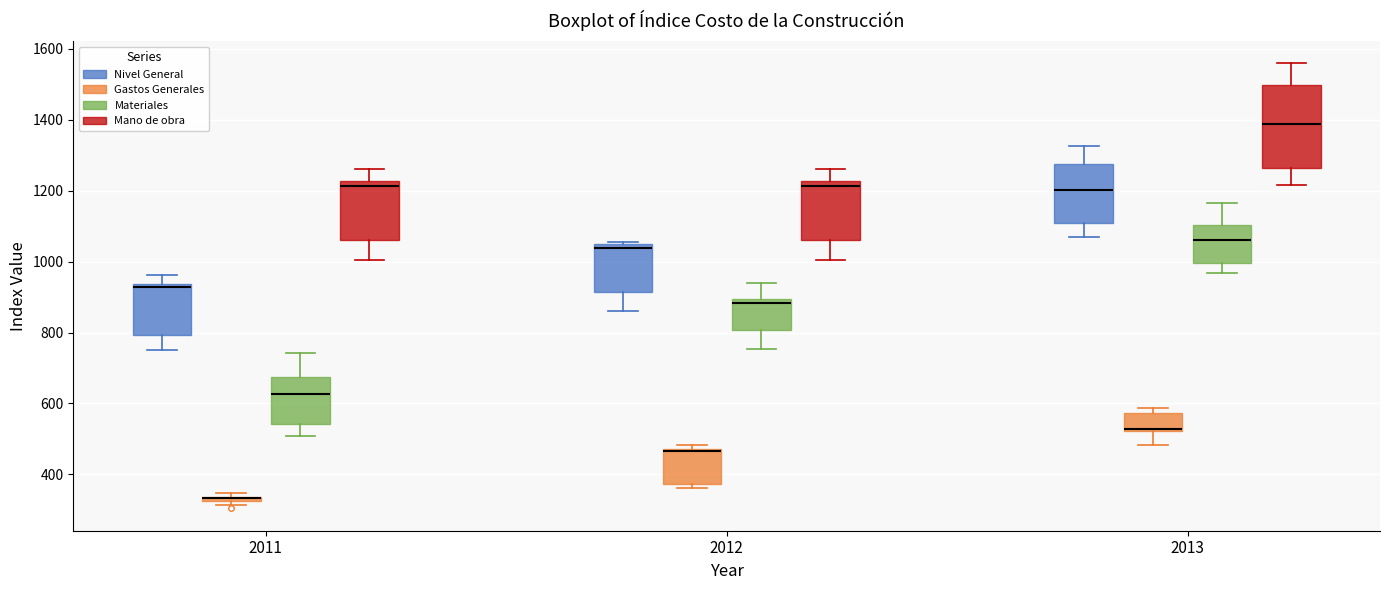

Which box is the tallest, from its lower edge to its upper edge?

2013 (Mano de obra)